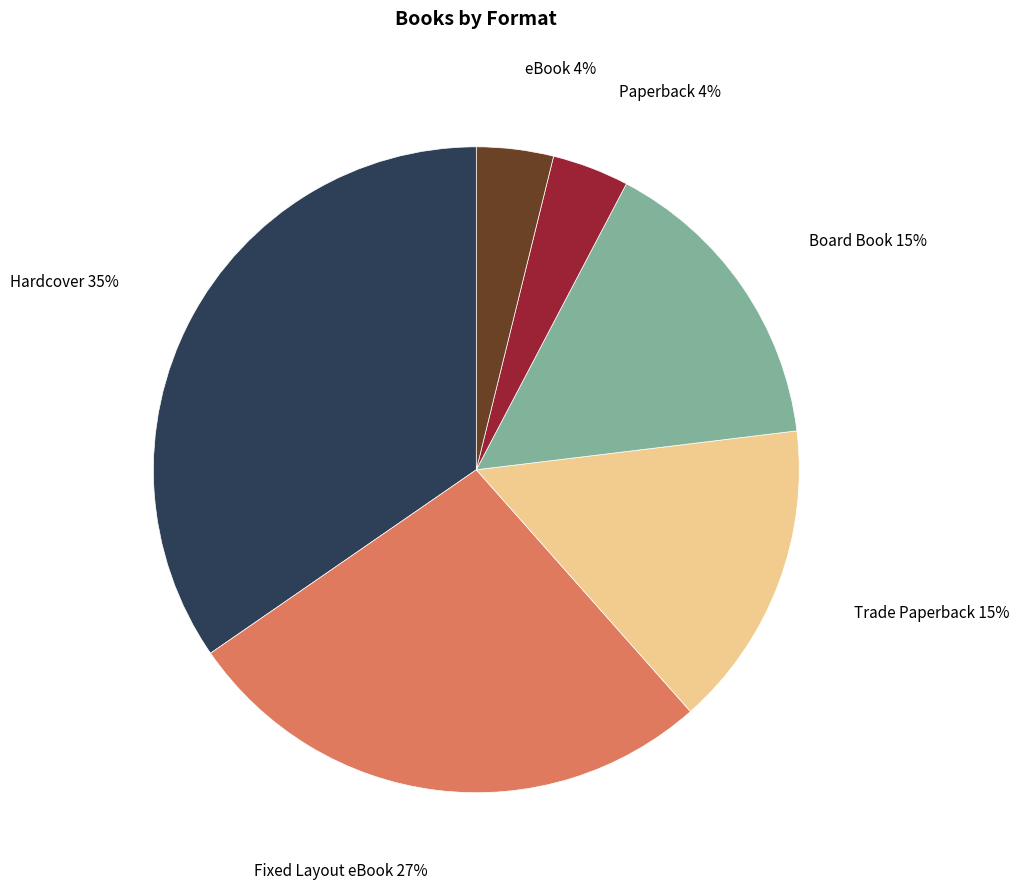

How many segments does this pie chart have?

6